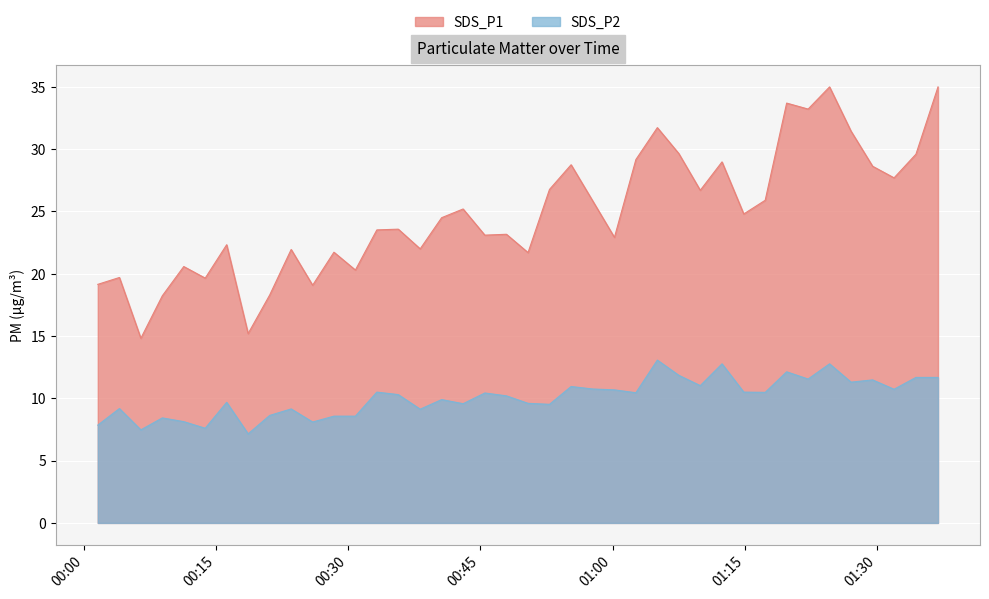

True or false: SDS_P1 and SDS_P2 intersect in this chart.

False